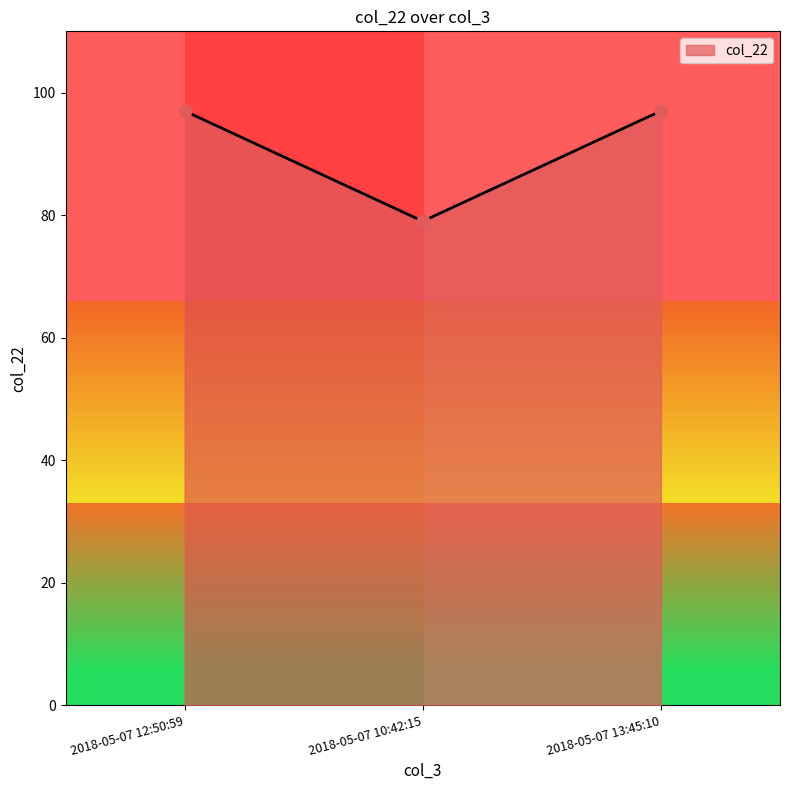

Approximately how many times larger is the value at 2018-05-07 12:50:59 compared to 2018-05-07 13:45:10?

1.0